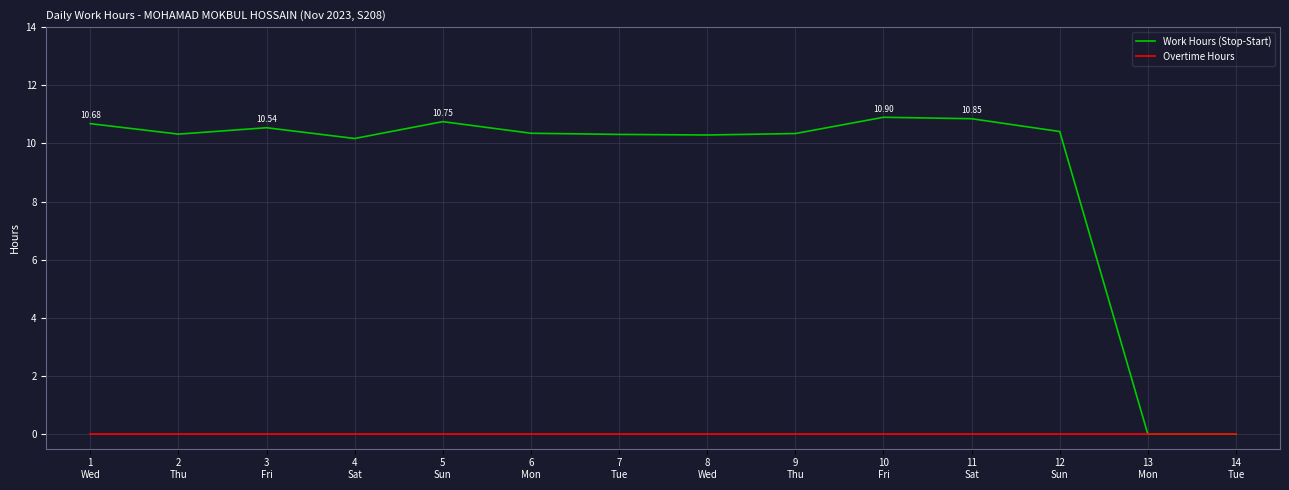

Rank the series by their maximum value, from lowest to highest.

Overtime Hours, Work Hours (Stop-Start)